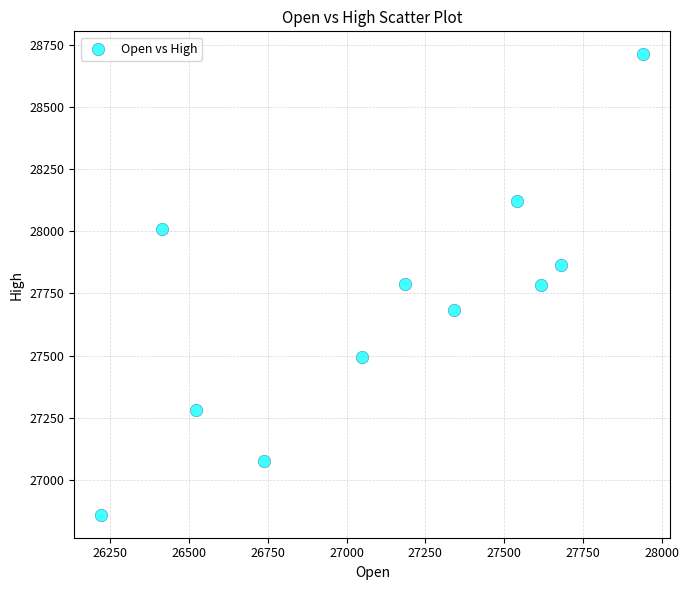

What is the average Y value?

27697.3